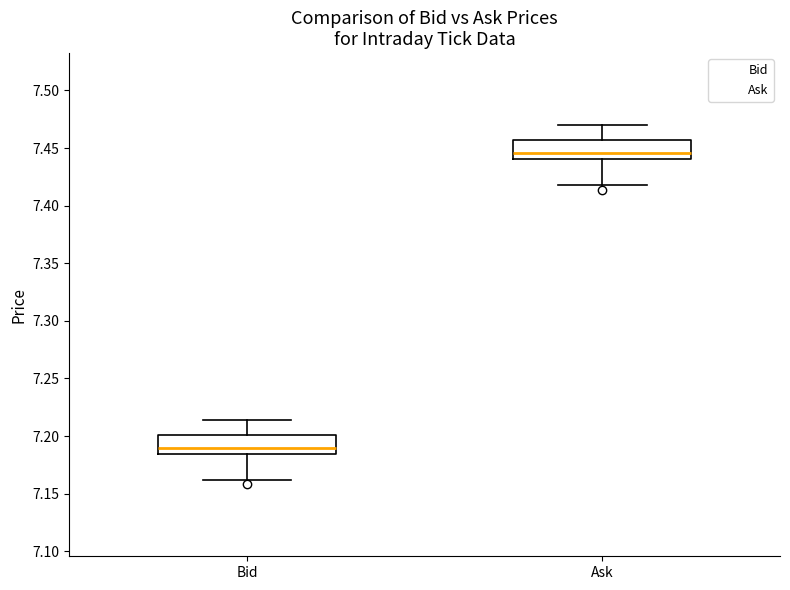

Where is the lower edge of the box for Ask on the y-axis? The values are not printed on the chart, so give them approximately, as read against the axis.

7.440